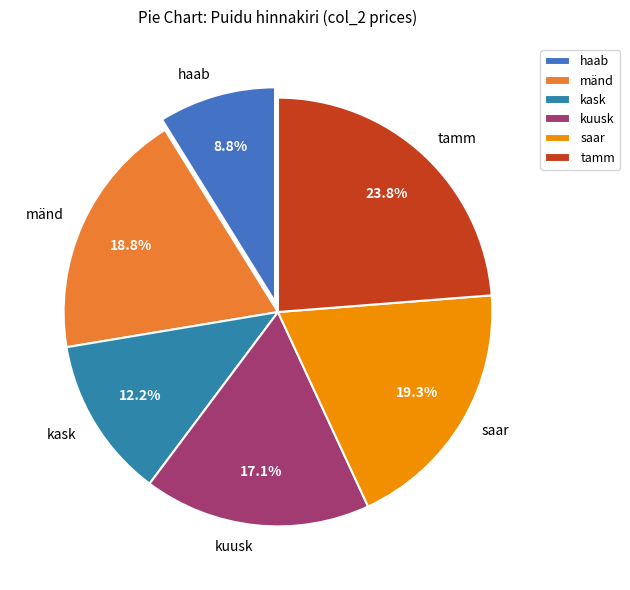

The saar slice represents 6% of the pie. True or false?

False